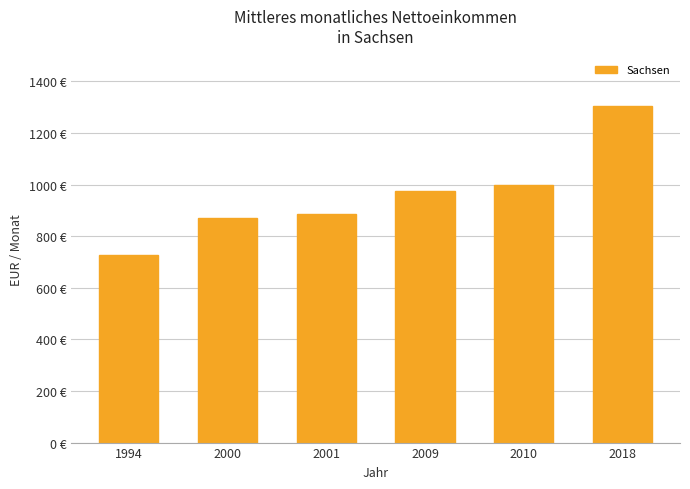

Rank the categories by value from highest to lowest.

2018, 2010, 2009, 2001, 2000, 1994